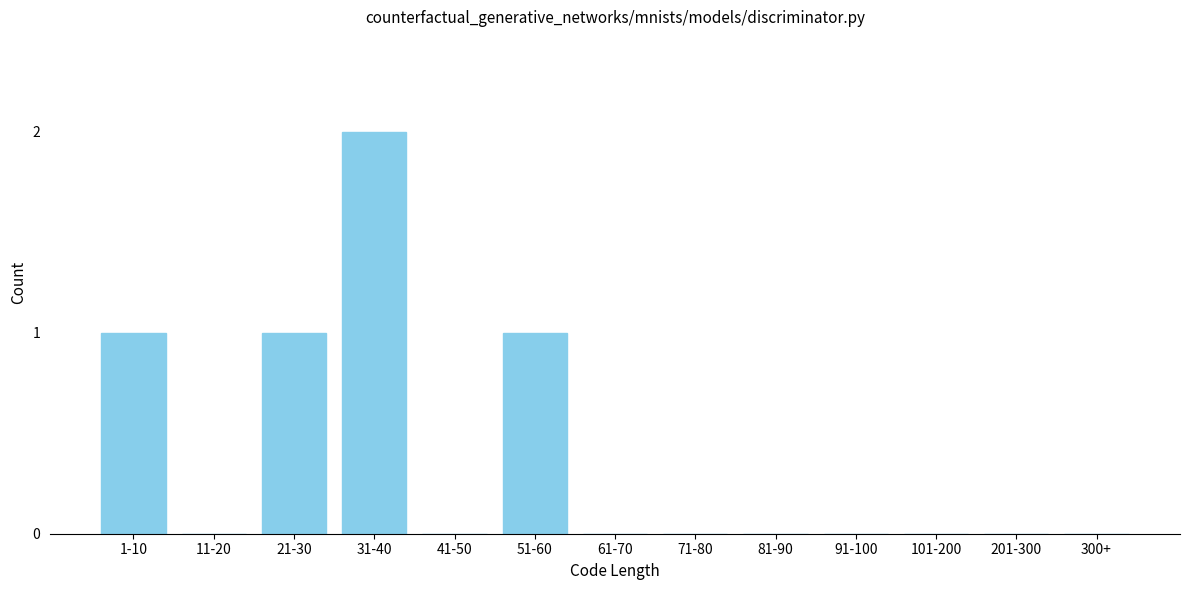

Reading right to left, what are all the values shown in this chart?

300+=0	201-300=0	101-200=0	91-100=0	81-90=0	71-80=0	61-70=0	51-60=1	41-50=0	31-40=2	21-30=1	11-20=0	1-10=1